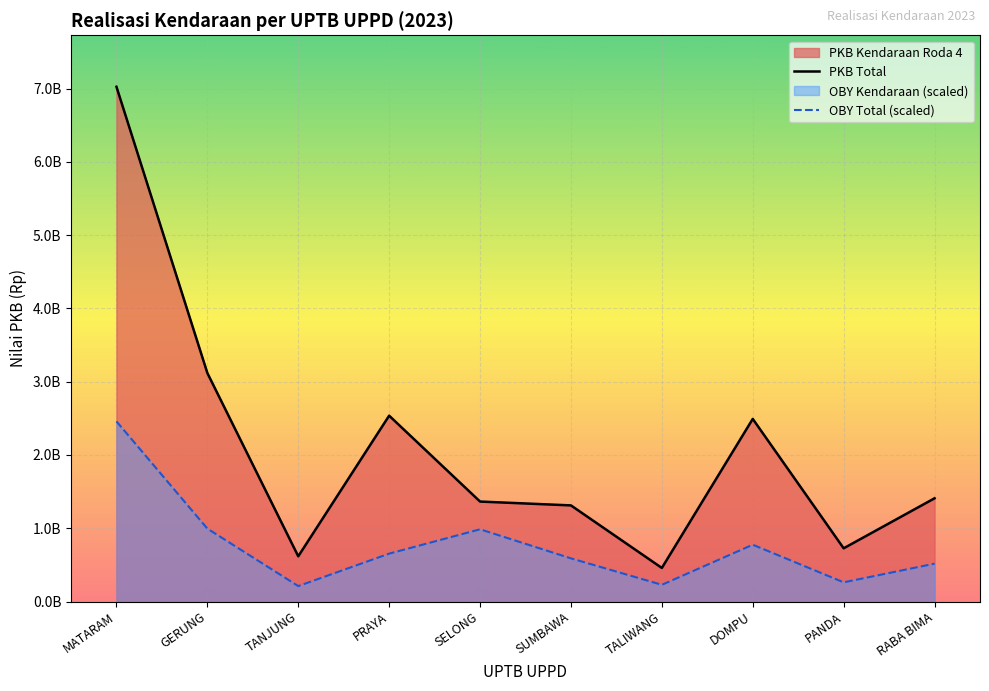

What is the average value of the OBY Total (scaled) series?

767394416.3